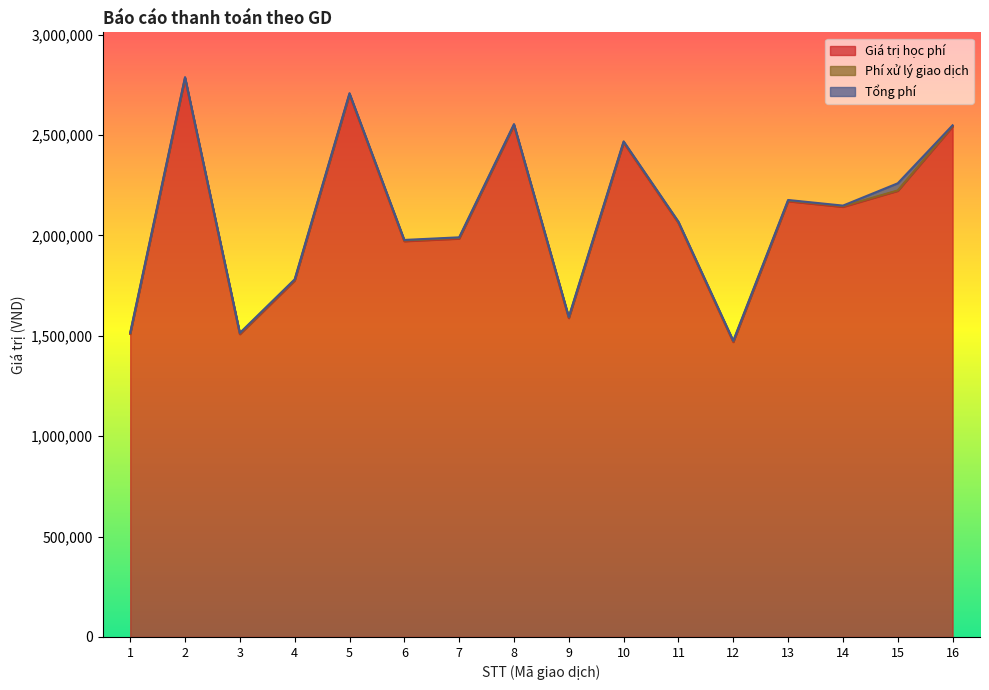

Read the Tổng phí value at 14, to the nearest 100.

3300